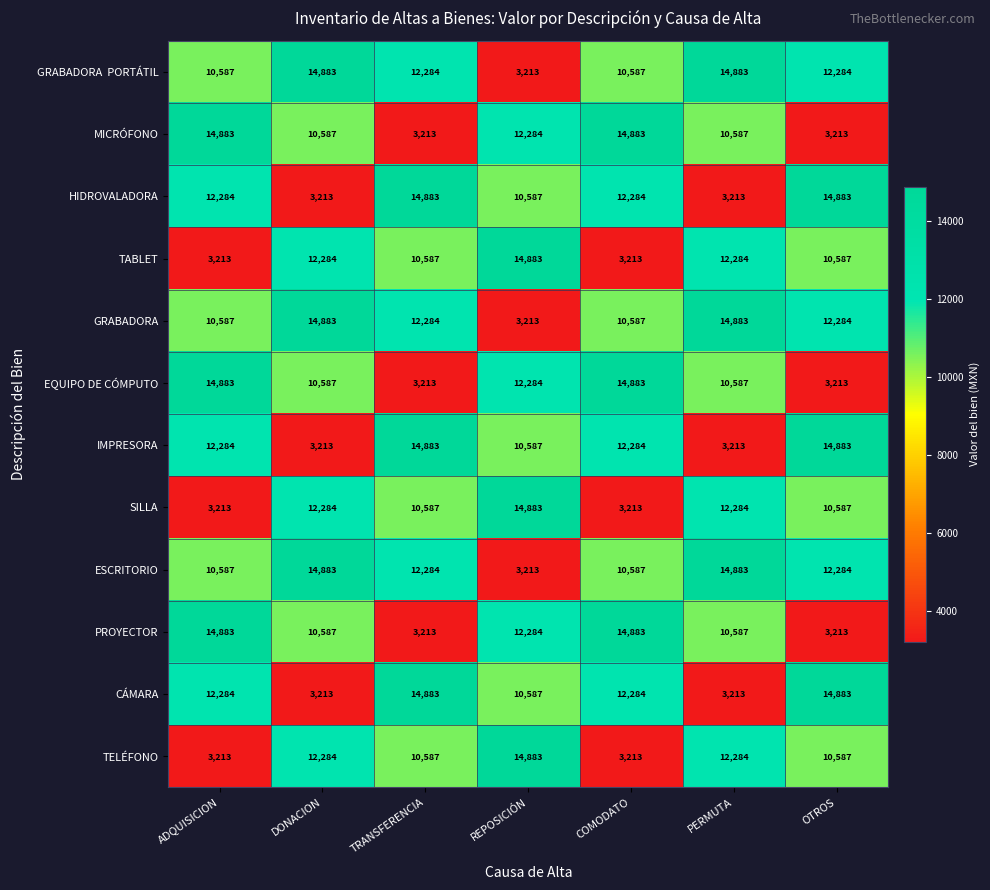

What is the average value of the CÁMARA series?

10192